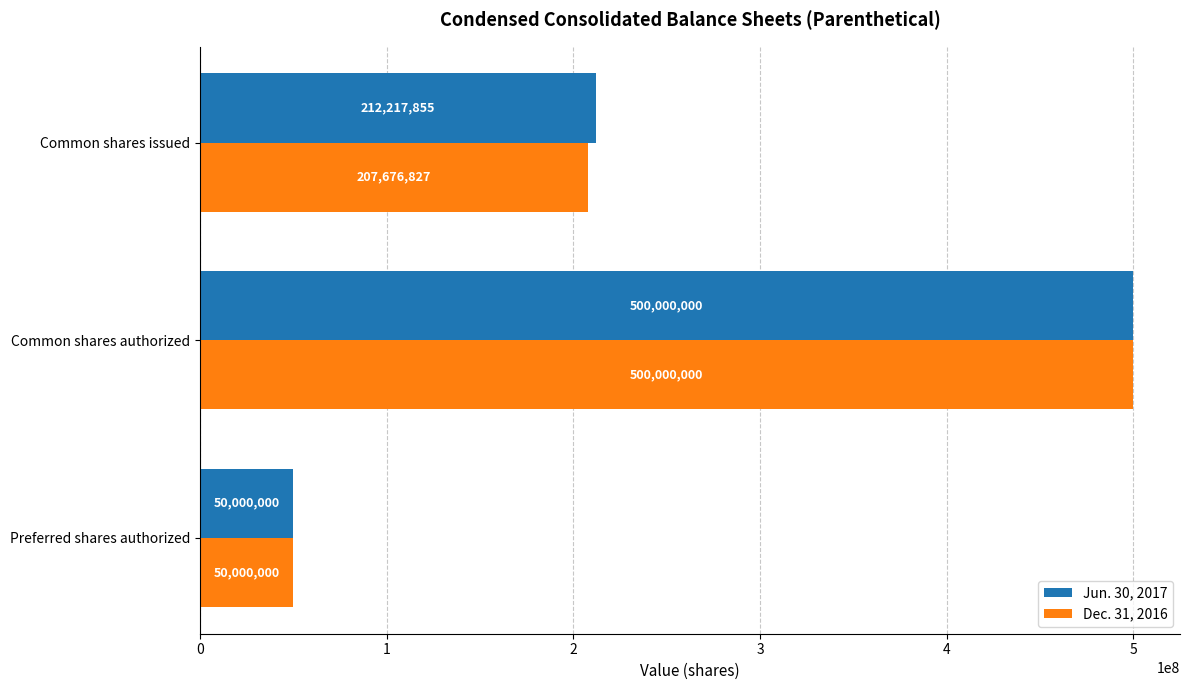

Which series changed the most between Preferred shares authorized and Common shares issued?

Jun. 30, 2017